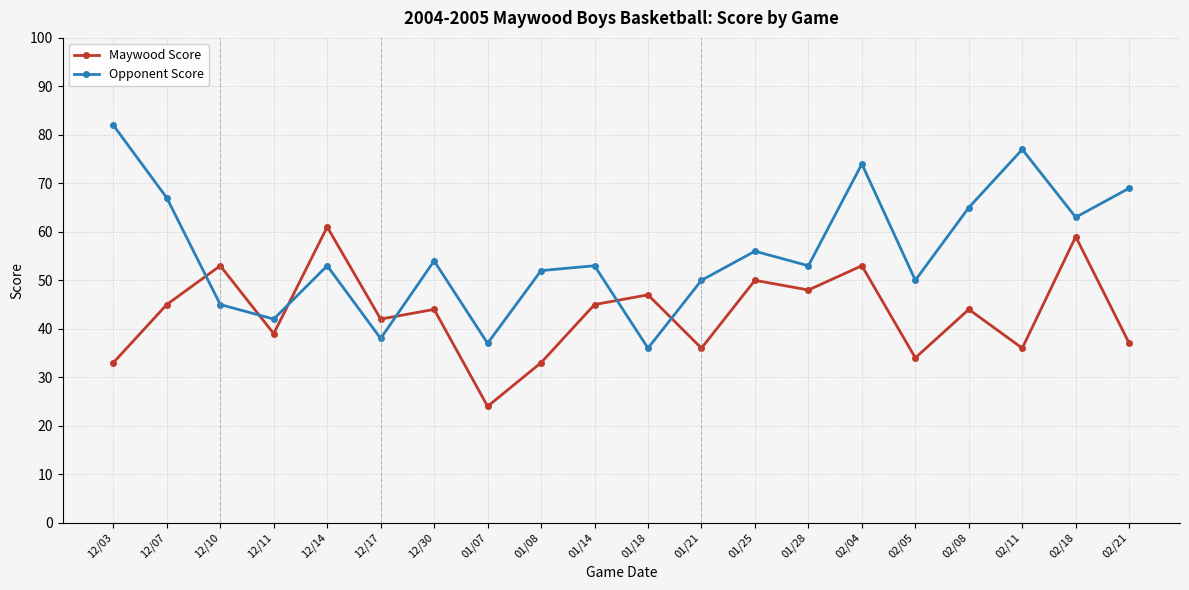

How many lines are shown in the chart?

2